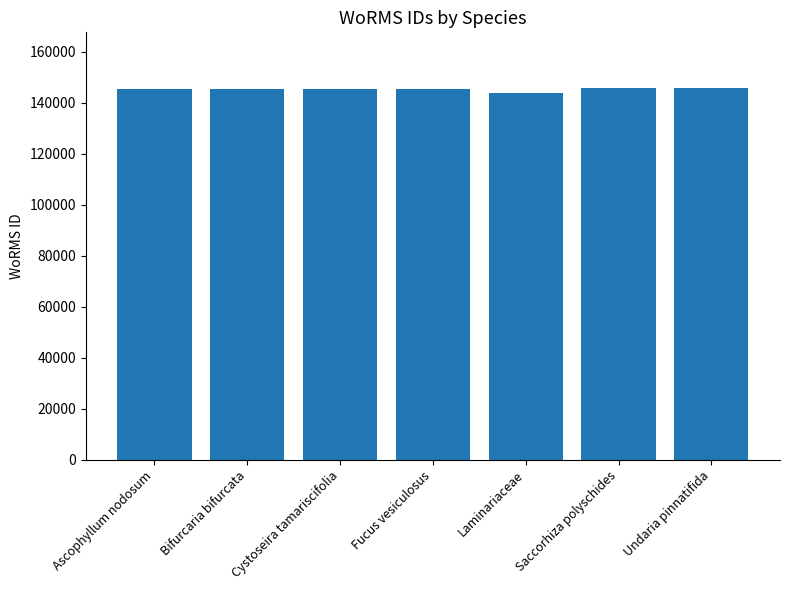

The chart shows a value of 61985 at Cystoseira tamariscifolia. True or false?

False